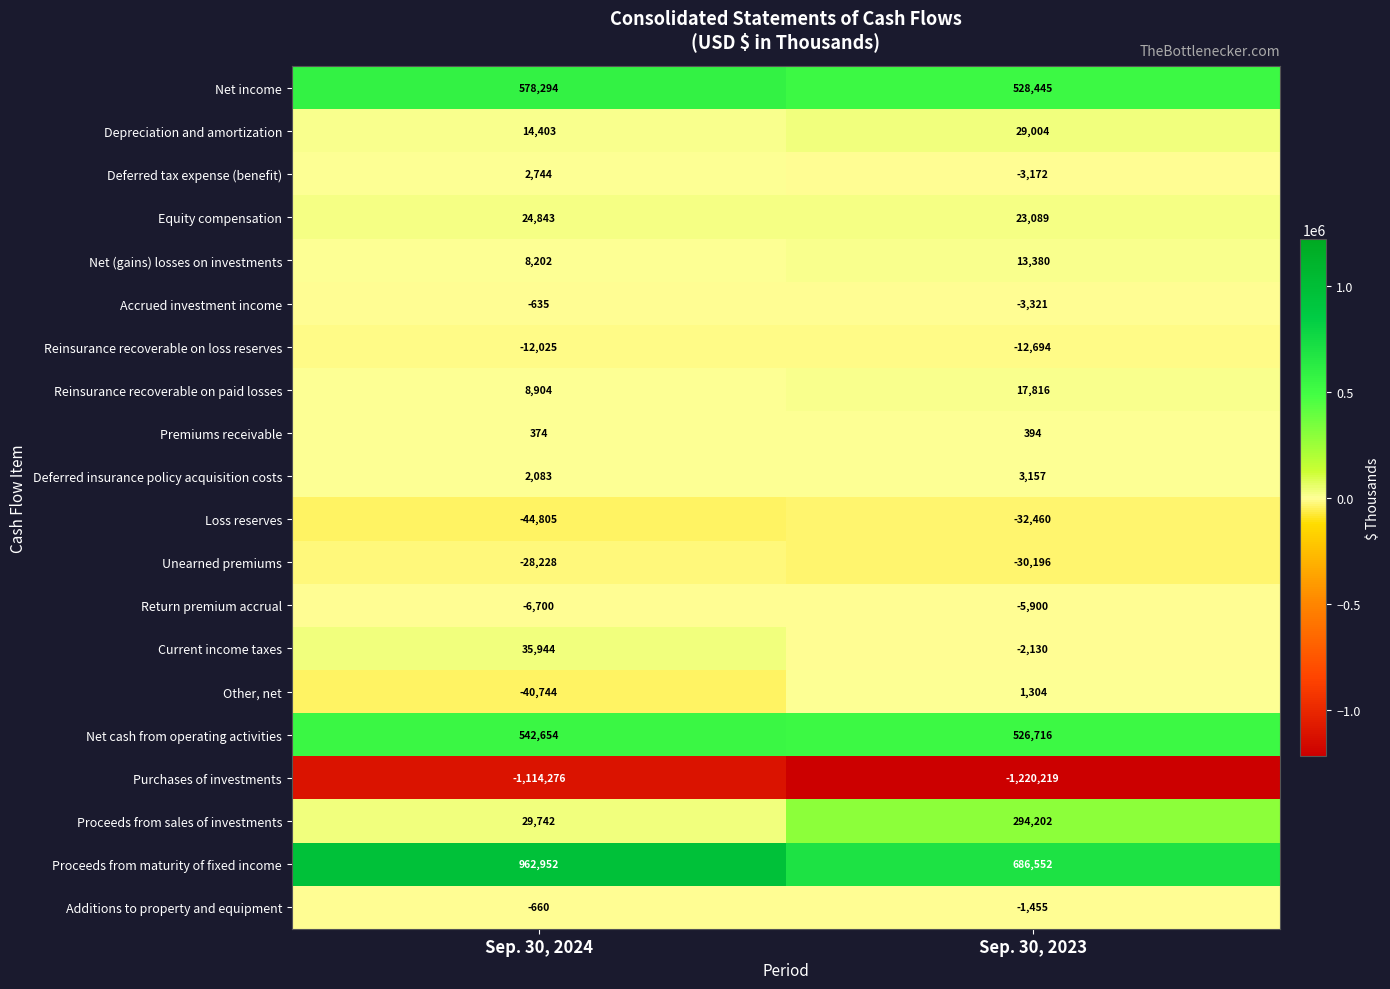

At which label is Net (gains) losses on investments closest to 10791?

Sep. 30, 2024